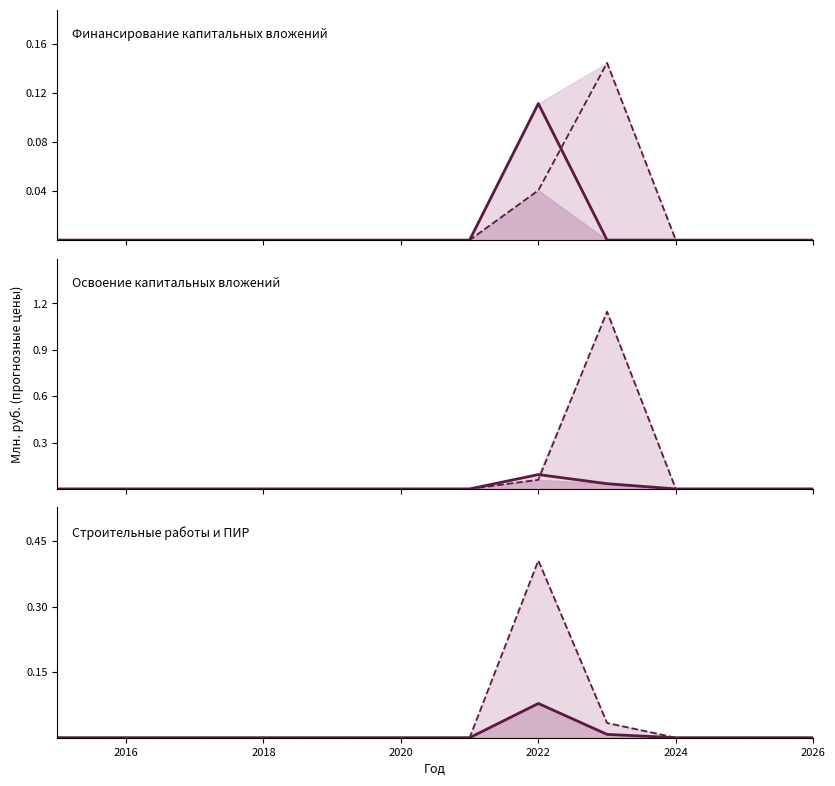

Is it true that Факт equals -0.2 at 2018?

False